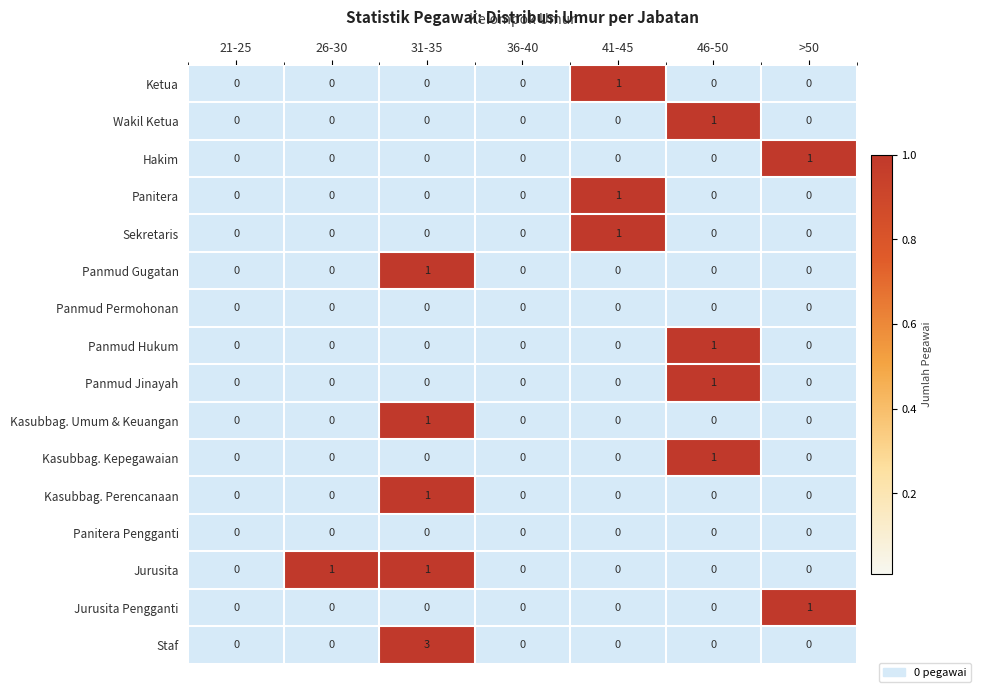

Reading right to left, list all the values displayed in this chart.

21-25: Staf=0	Jurusita Pengganti=0	Jurusita=0	Panitera Pengganti=0	Kasubbag. Perencanaan=0	Kasubbag. Kepegawaian=0	Kasubbag. Umum & Keuangan=0	Panmud Jinayah=0	Panmud Hukum=0	Panmud Permohonan=0	Panmud Gugatan=0	Sekretaris=0	Panitera=0	Hakim=0	Wakil Ketua=0	Ketua=0
26-30: Staf=0	Jurusita Pengganti=0	Jurusita=1	Panitera Pengganti=0	Kasubbag. Perencanaan=0	Kasubbag. Kepegawaian=0	Kasubbag. Umum & Keuangan=0	Panmud Jinayah=0	Panmud Hukum=0	Panmud Permohonan=0	Panmud Gugatan=0	Sekretaris=0	Panitera=0	Hakim=0	Wakil Ketua=0	Ketua=0
31-35: Staf=3	Jurusita Pengganti=0	Jurusita=1	Panitera Pengganti=0	Kasubbag. Perencanaan=1	Kasubbag. Kepegawaian=0	Kasubbag. Umum & Keuangan=1	Panmud Jinayah=0	Panmud Hukum=0	Panmud Permohonan=0	Panmud Gugatan=1	Sekretaris=0	Panitera=0	Hakim=0	Wakil Ketua=0	Ketua=0
36-40: Staf=0	Jurusita Pengganti=0	Jurusita=0	Panitera Pengganti=0	Kasubbag. Perencanaan=0	Kasubbag. Kepegawaian=0	Kasubbag. Umum & Keuangan=0	Panmud Jinayah=0	Panmud Hukum=0	Panmud Permohonan=0	Panmud Gugatan=0	Sekretaris=0	Panitera=0	Hakim=0	Wakil Ketua=0	Ketua=0
41-45: Staf=0	Jurusita Pengganti=0	Jurusita=0	Panitera Pengganti=0	Kasubbag. Perencanaan=0	Kasubbag. Kepegawaian=0	Kasubbag. Umum & Keuangan=0	Panmud Jinayah=0	Panmud Hukum=0	Panmud Permohonan=0	Panmud Gugatan=0	Sekretaris=1	Panitera=1	Hakim=0	Wakil Ketua=0	Ketua=1
46-50: Staf=0	Jurusita Pengganti=0	Jurusita=0	Panitera Pengganti=0	Kasubbag. Perencanaan=0	Kasubbag. Kepegawaian=1	Kasubbag. Umum & Keuangan=0	Panmud Jinayah=1	Panmud Hukum=1	Panmud Permohonan=0	Panmud Gugatan=0	Sekretaris=0	Panitera=0	Hakim=0	Wakil Ketua=1	Ketua=0
>50: Staf=0	Jurusita Pengganti=1	Jurusita=0	Panitera Pengganti=0	Kasubbag. Perencanaan=0	Kasubbag. Kepegawaian=0	Kasubbag. Umum & Keuangan=0	Panmud Jinayah=0	Panmud Hukum=0	Panmud Permohonan=0	Panmud Gugatan=0	Sekretaris=0	Panitera=0	Hakim=1	Wakil Ketua=0	Ketua=0